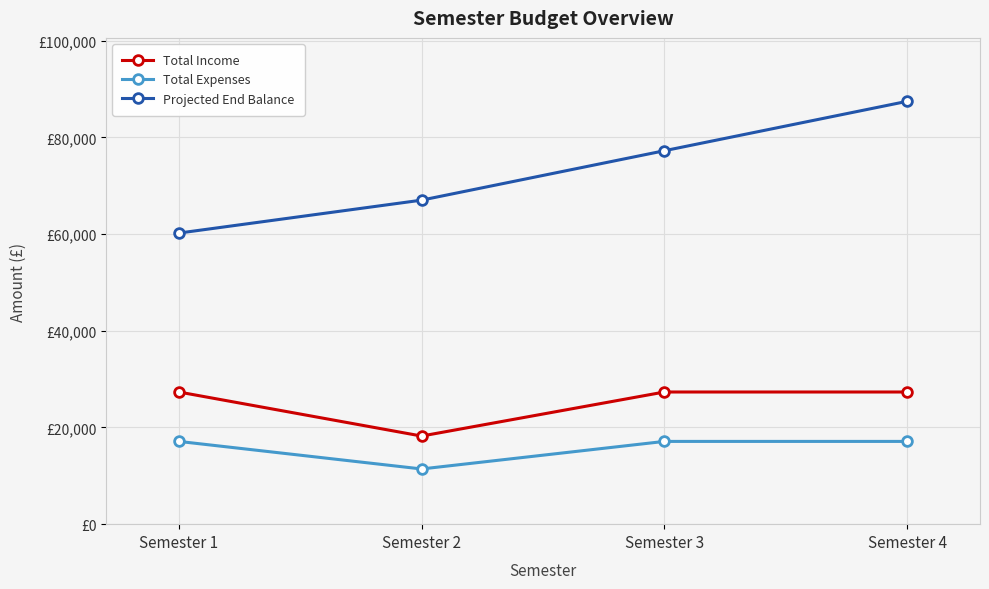

Which series has the largest range (max minus min)?

Projected End Balance